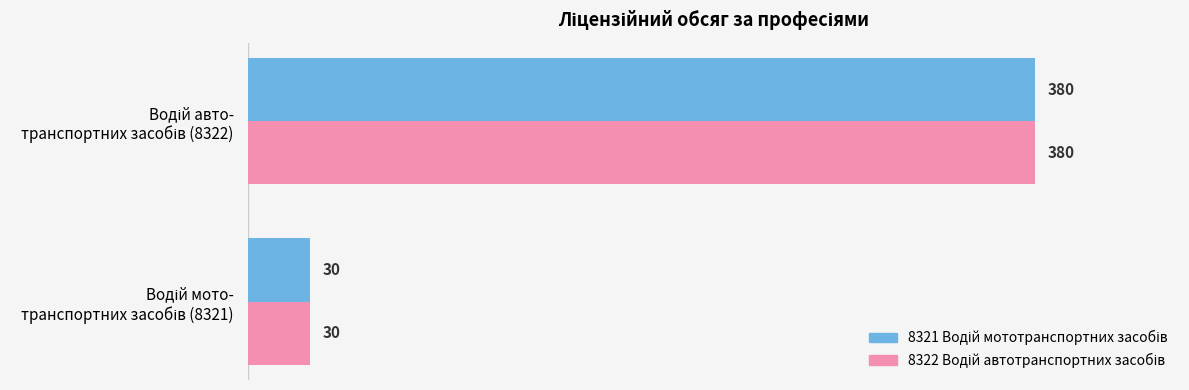

What is the greatest value displayed?

380